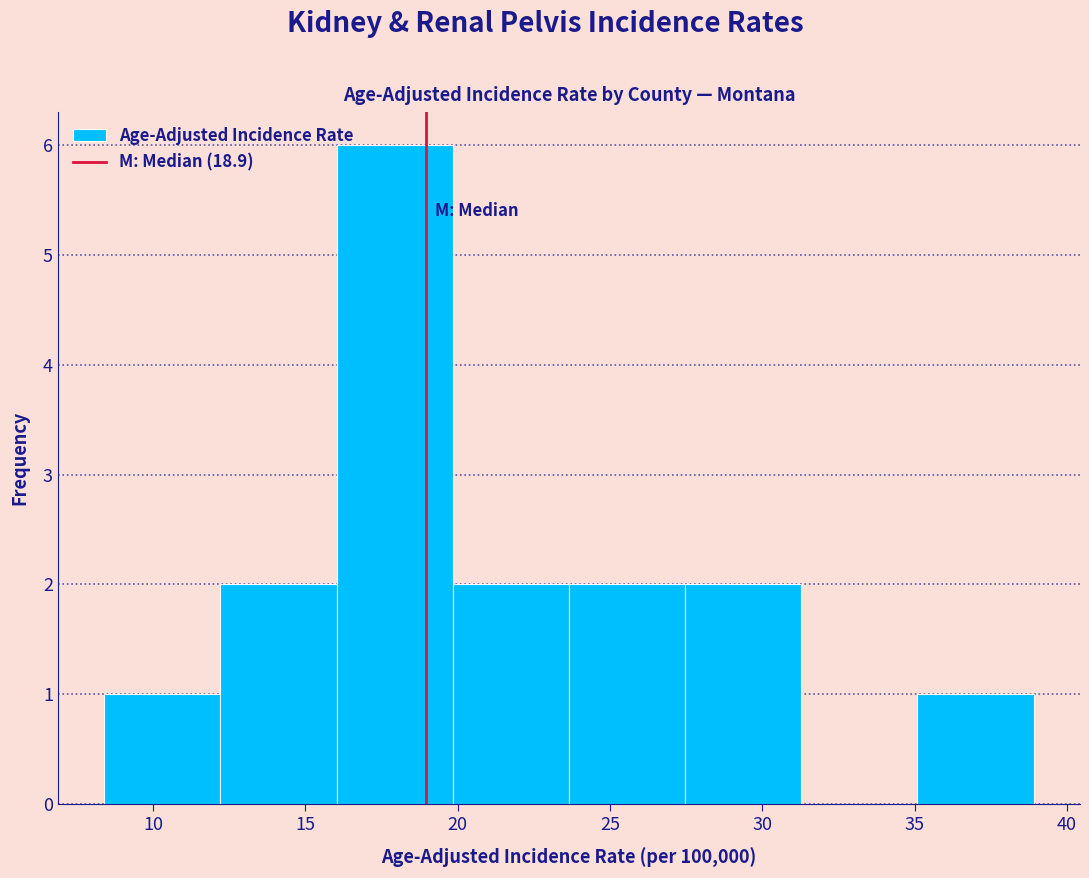

Reading left to right, transcribe this chart: for each bar, give the range it covers on the x-axis and its height. Neither the bar edges nor the heights are printed on the chart, so give them approximately, as read against the axes.

8.5 to 12.0: 1
12.0 to 16.0: 2
16.0 to 20.0: 6
20.0 to 23.5: 2
23.5 to 27.5: 2
27.5 to 31.5: 2
31.5 to 35.0: 0
35.0 to 39.0: 1